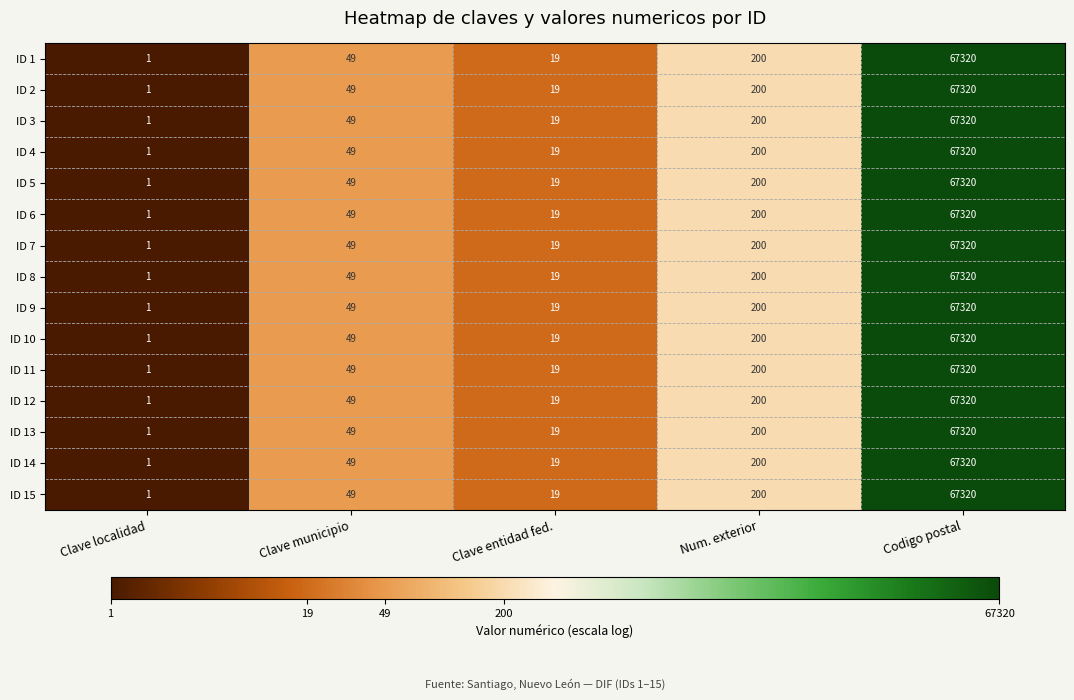

Read the ID 6 value at Codigo postal, to the nearest 100.

67300